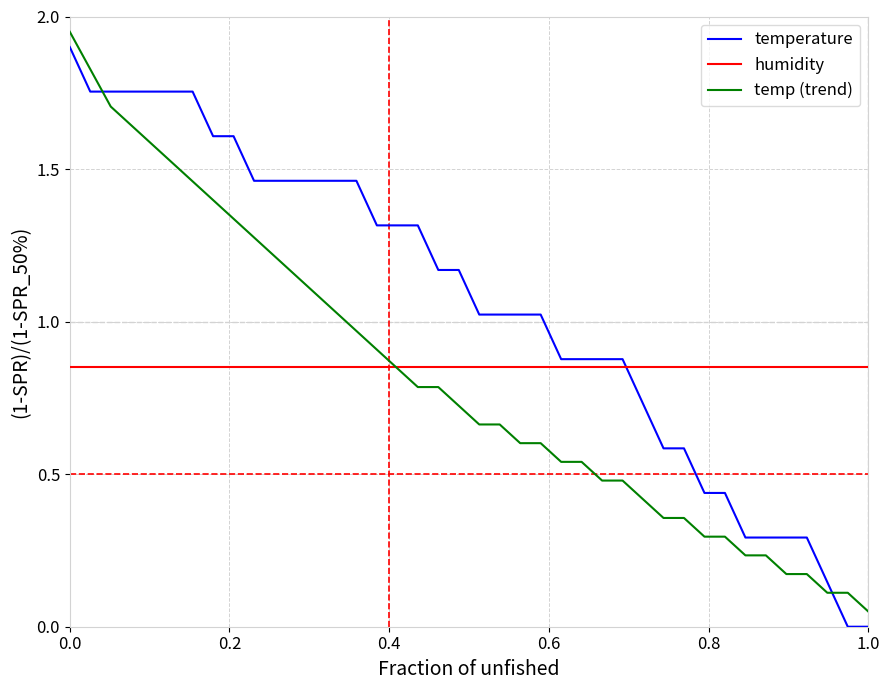

True or false: temperature and temp (trend) cross at least once.

True